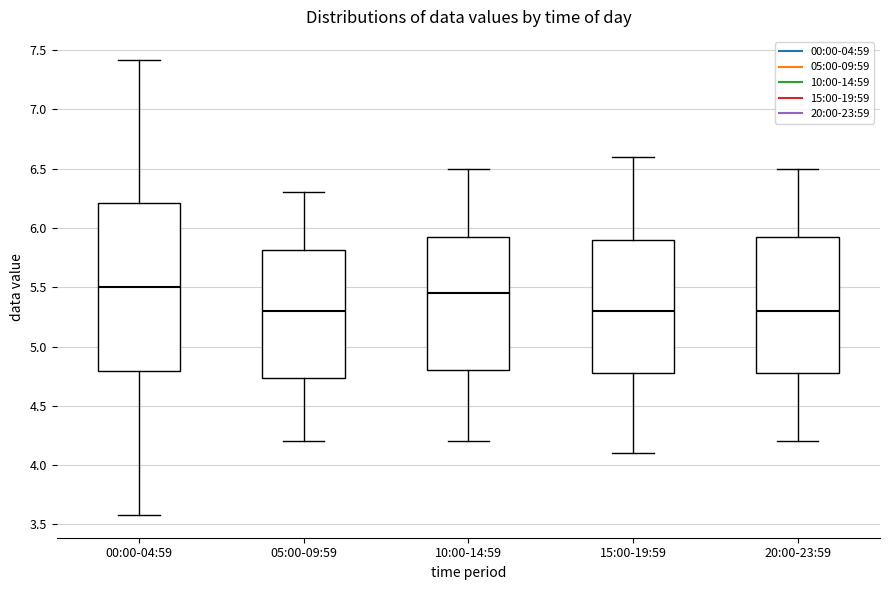

Comparing the boxes themselves (not the whiskers), which one is the tallest?

00:00-04:59